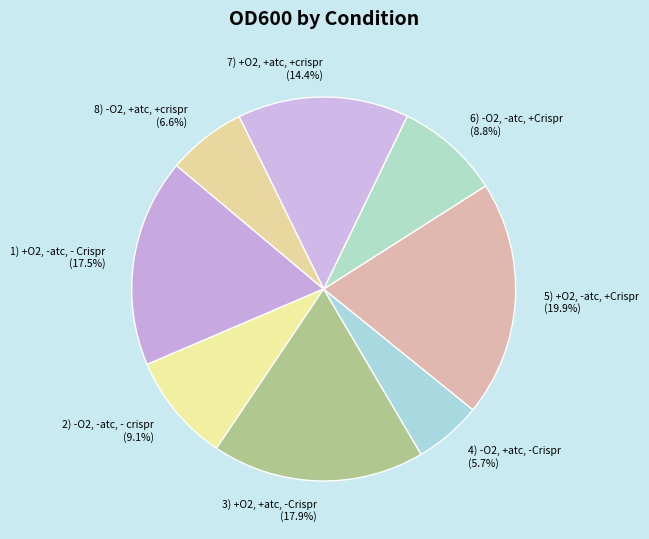

Is the sum of 4) -O2, +atc, -Crispr and 8) -O2, +atc, +crispr greater than half?

No